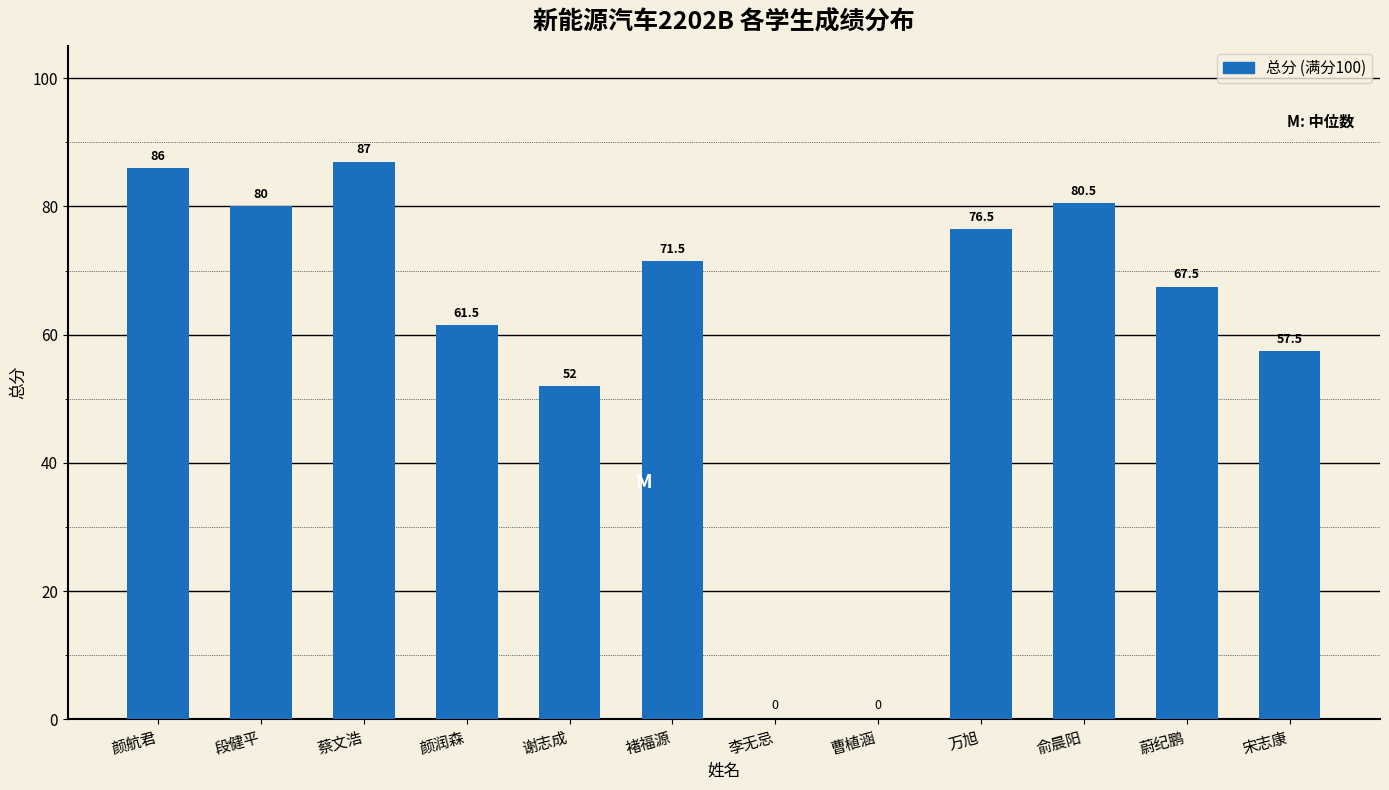

Where is the data nearest to the value 43?

谢志成